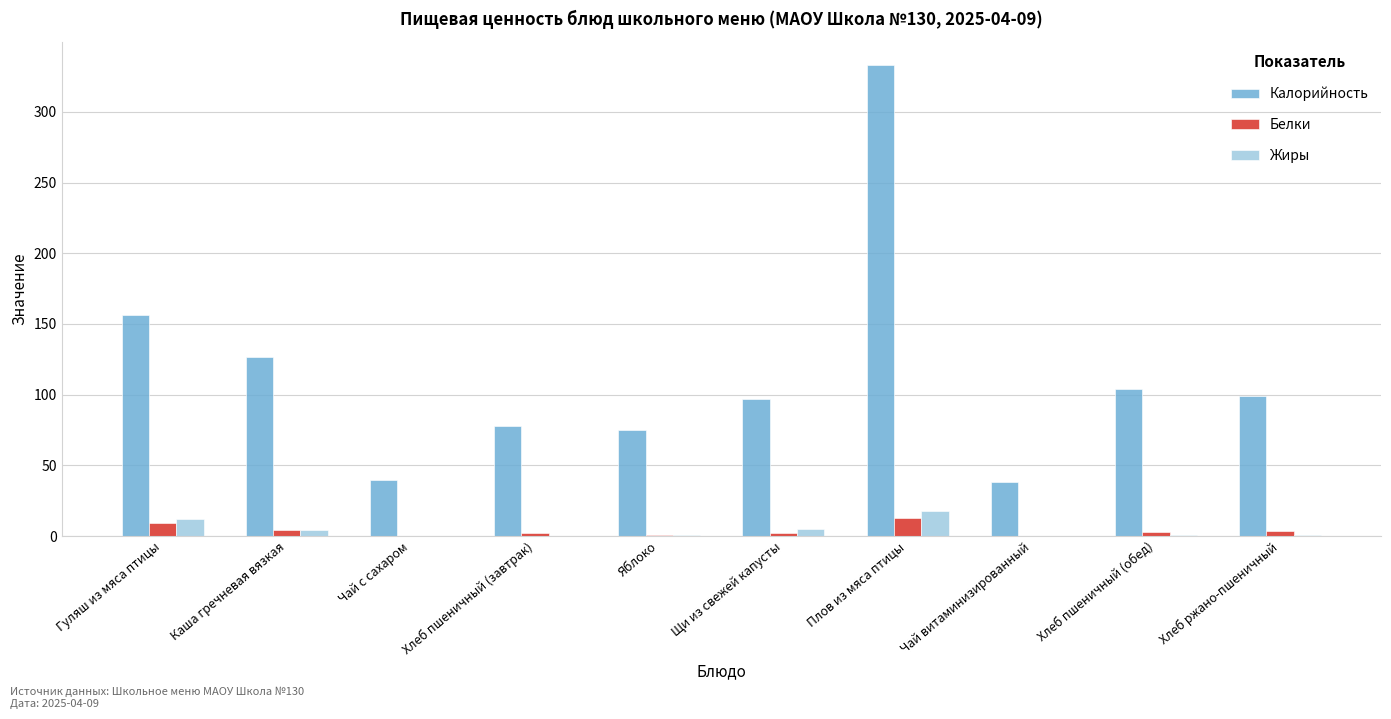

Between Гуляш из мяса птицы and Щи из свежей капусты, which series saw the biggest shift?

Калорийность